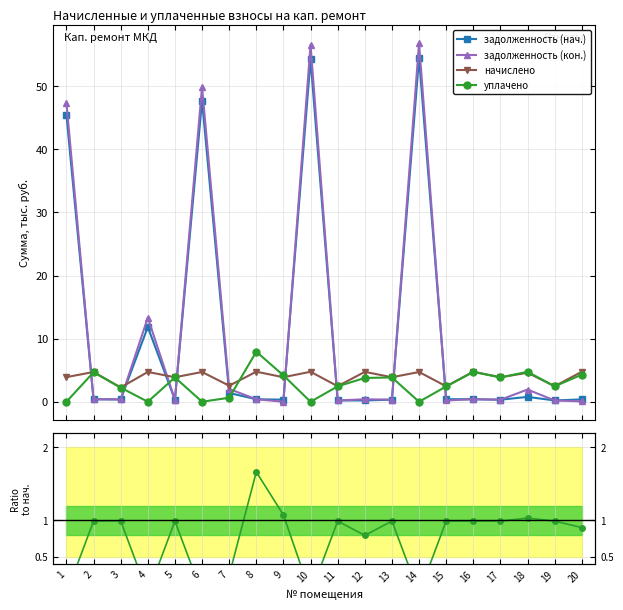

In задолженность (нач.), how many points are lower than both neighbors (excluding endpoints)?

6